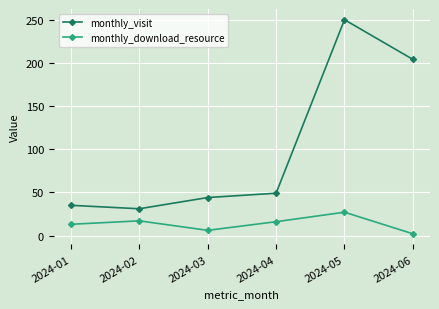

How many lines are shown in the chart?

2